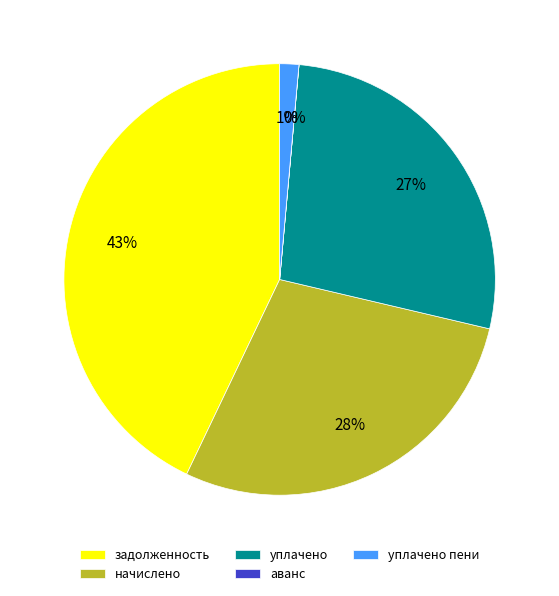

To the nearest percent, what portion does начислено represent?

28%